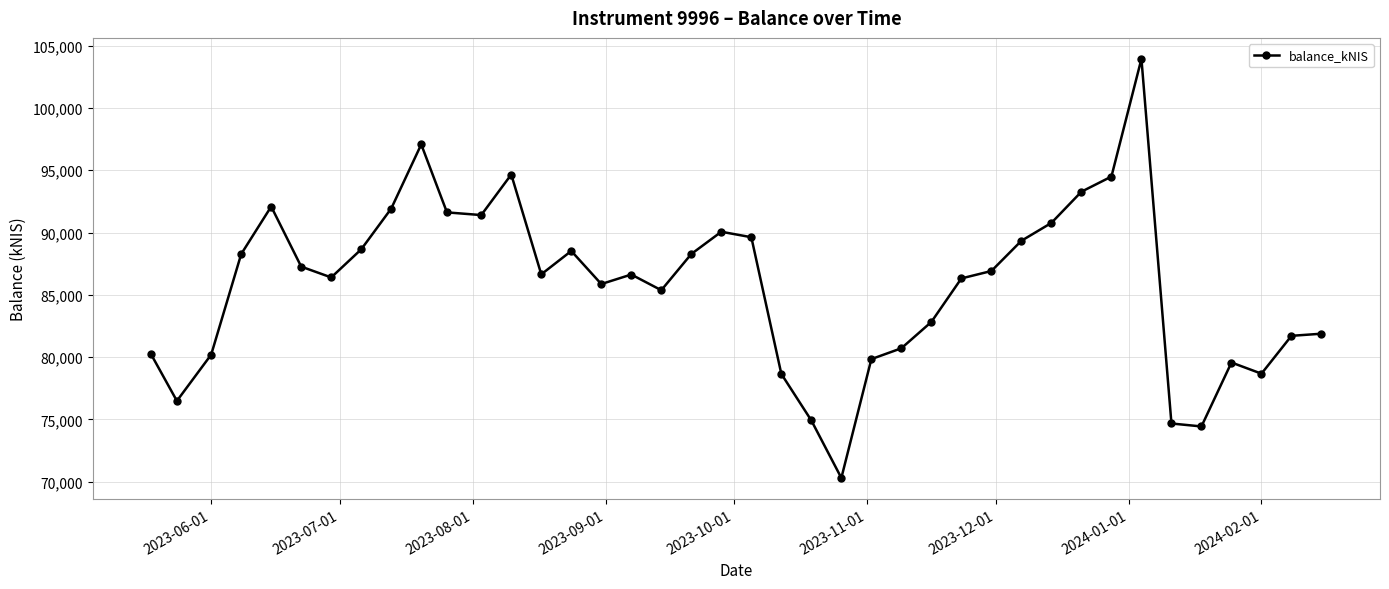

What is the sum of all values?

3430483.9